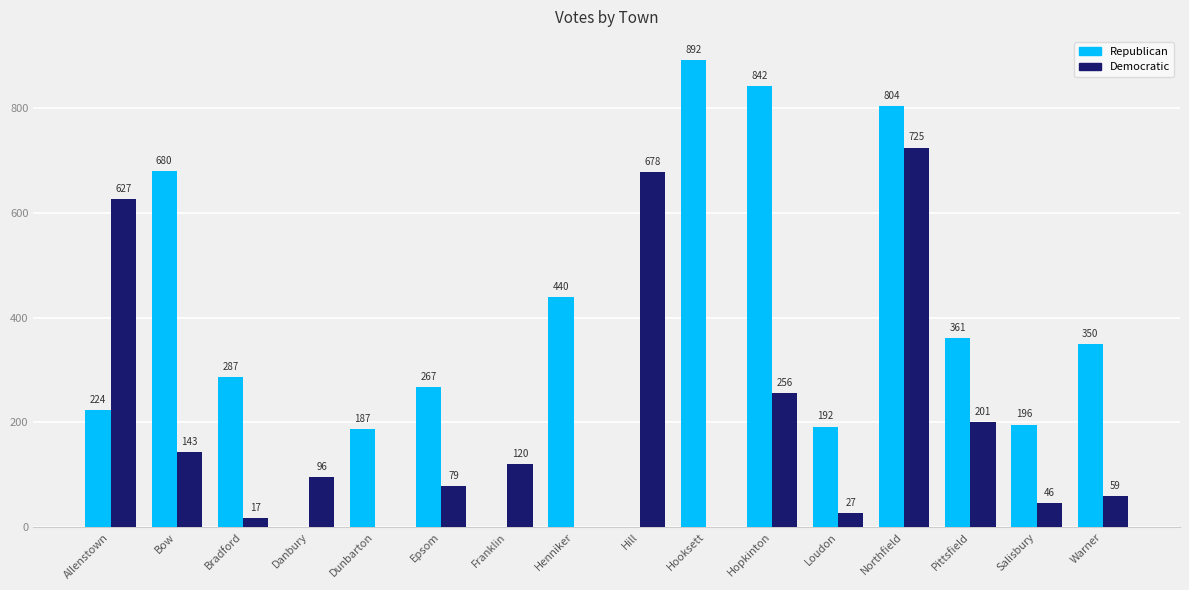

At which category does the chart reach its peak across all series?

Hooksett